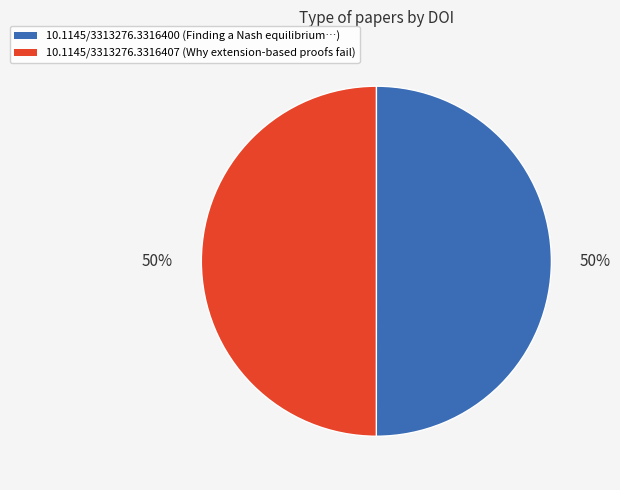

How many segments does this pie chart have?

2